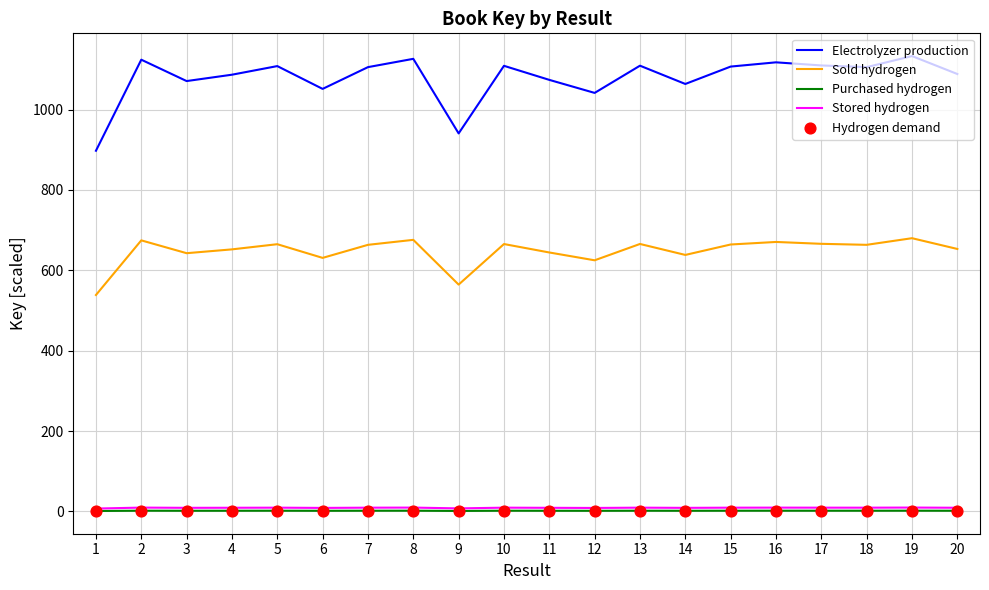

Which series contains the lowest Y value?

Purchased hydrogen